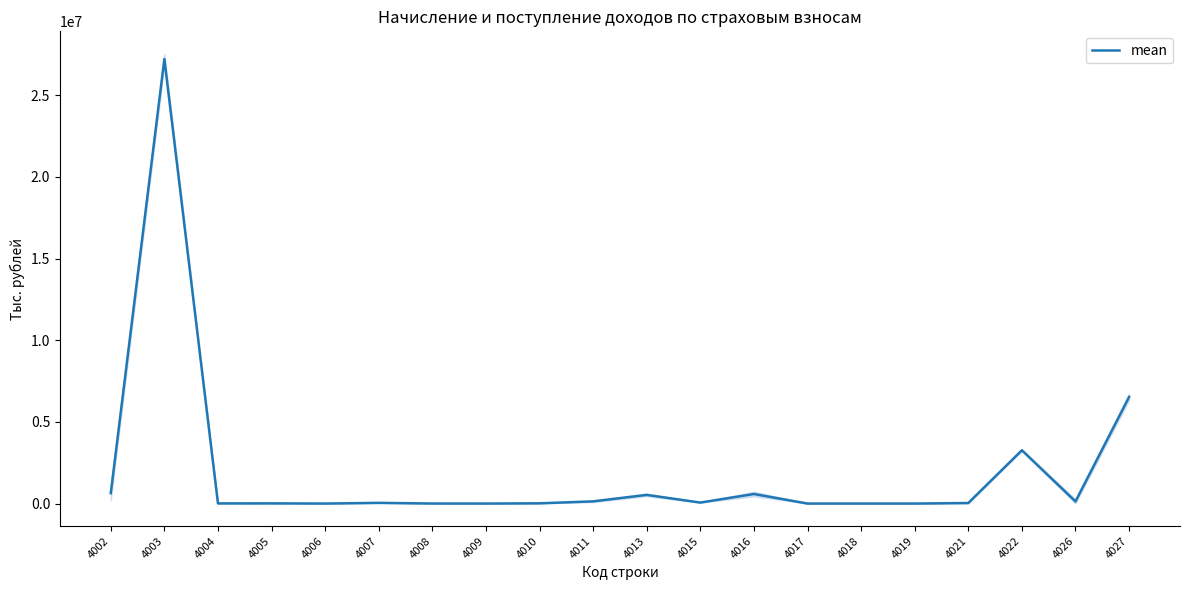

Reading left to right, what are all the values shown in this chart?

637667.0	27212532.5	9431.0	12551.5	1379.5	43167.0	3177.5	826.5	15880.5	134746.5	531426.0	61232.0	585810.0	938.5	642.5	276.5	34645.5	3264856.0	131465.5	6525518.5